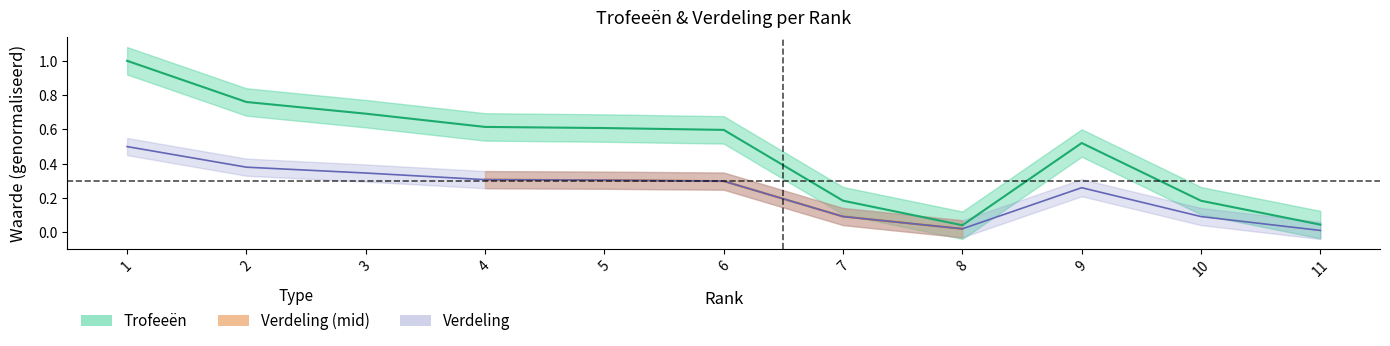

Which series changed the most between 1 and 10?

Trofeeën